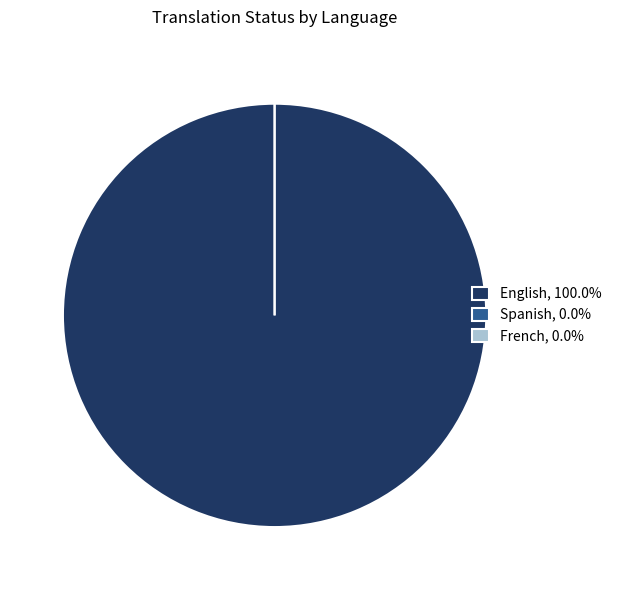

Is English the majority of the pie?

Yes